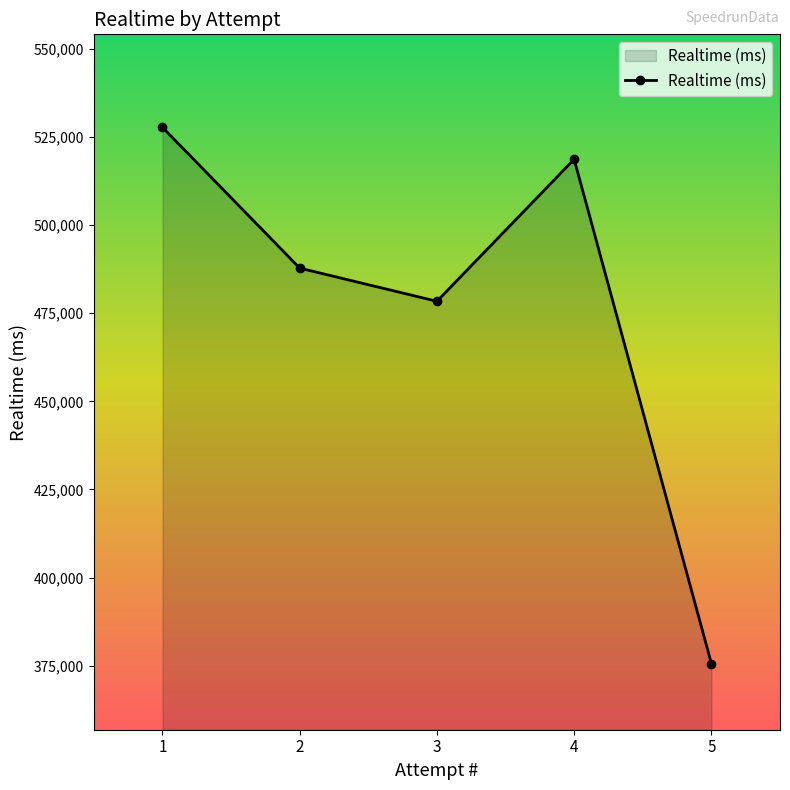

At which label does the data first exceed 487797?

1